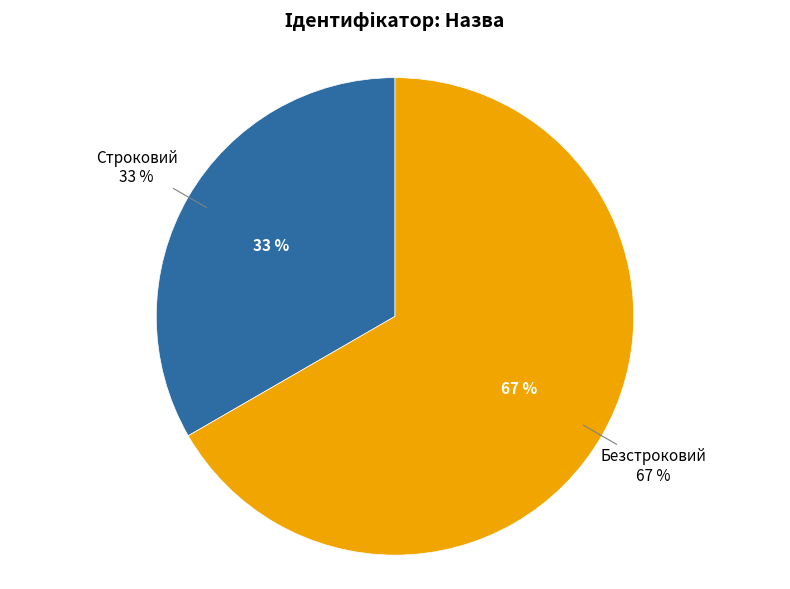

Approximately how many times larger is the value at Строковий compared to Безстроковий?

0.5